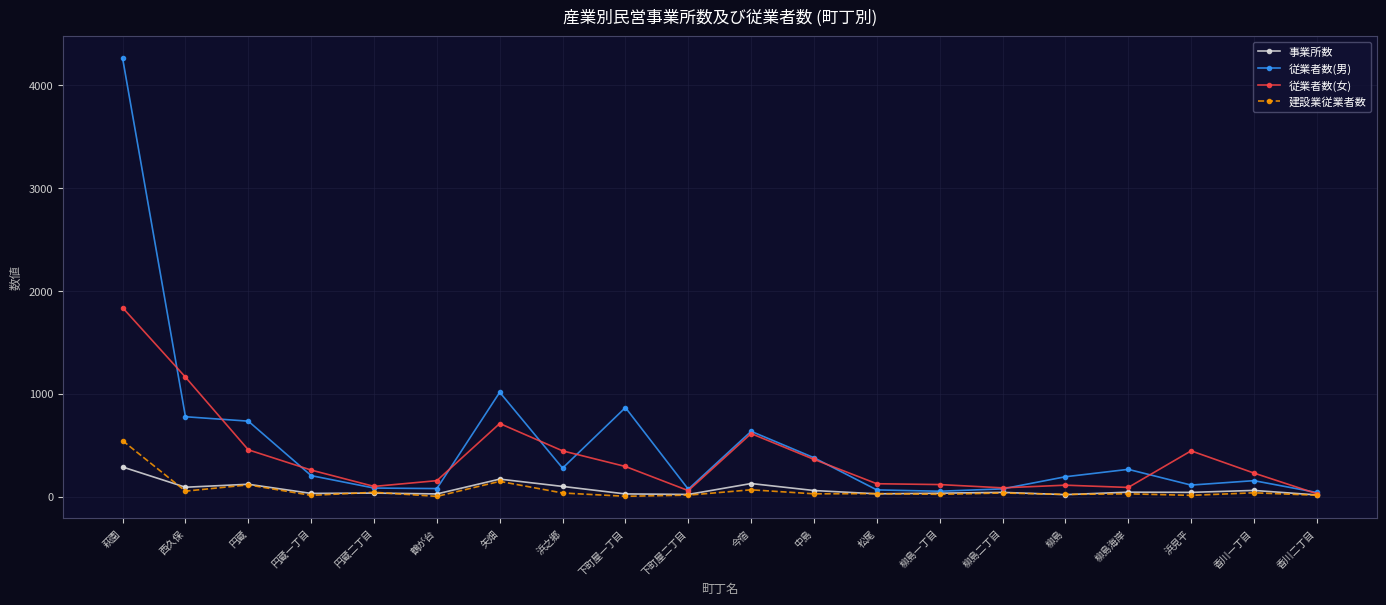

Which category has the highest value across all series?

萩園